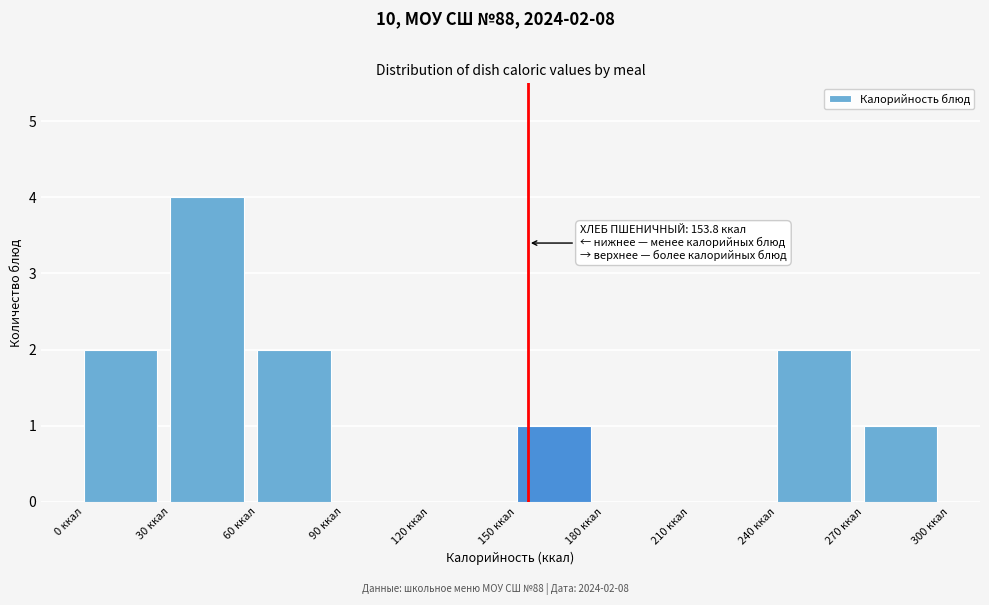

Which range on the x-axis has the tallest bar?

30 to 60